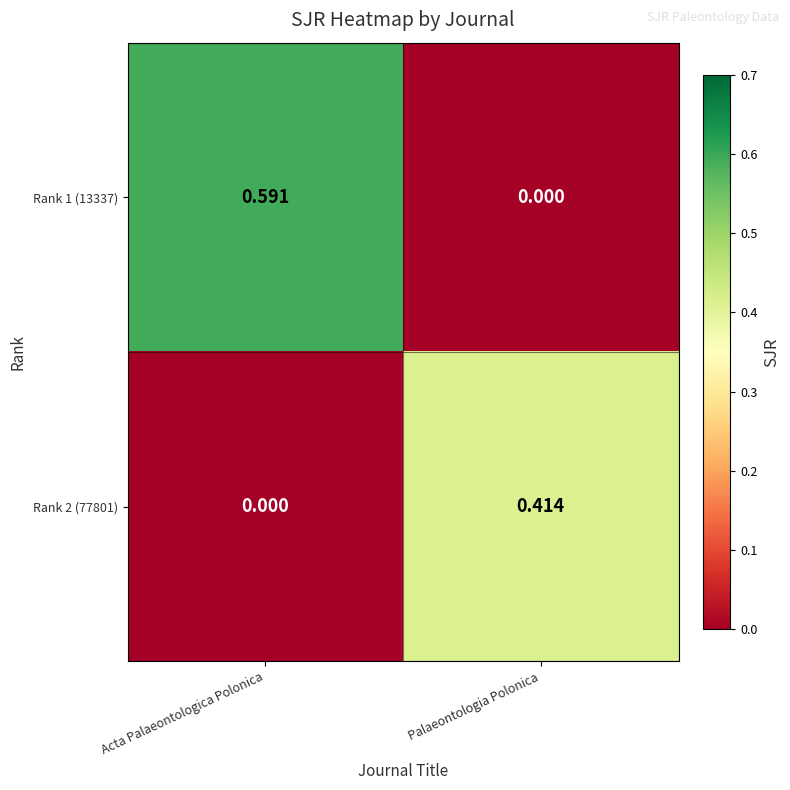

List the labels in order of Rank 1 (13337) value, smallest first.

Palaeontologia Polonica, Acta Palaeontologica Polonica